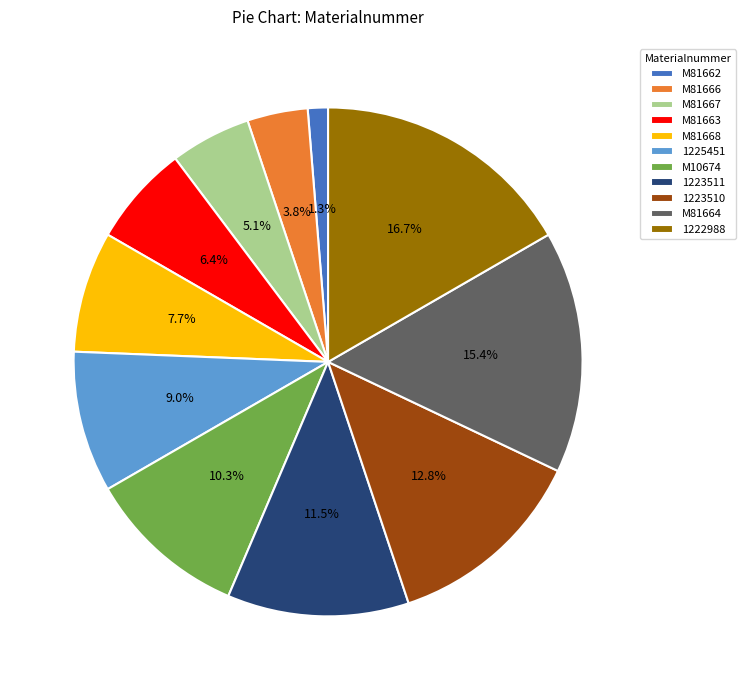

What is the smallest slice in the pie chart?

M81662